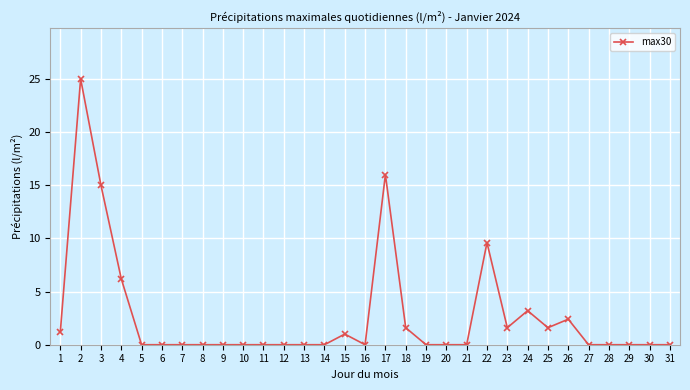

What is the change in value from 16 to 25?

+1.6